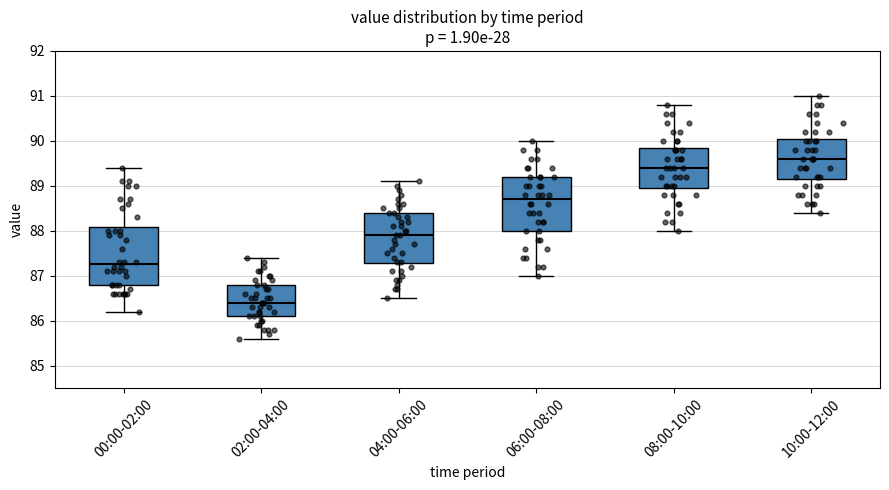

Which box has the highest median line?

10:00-12:00